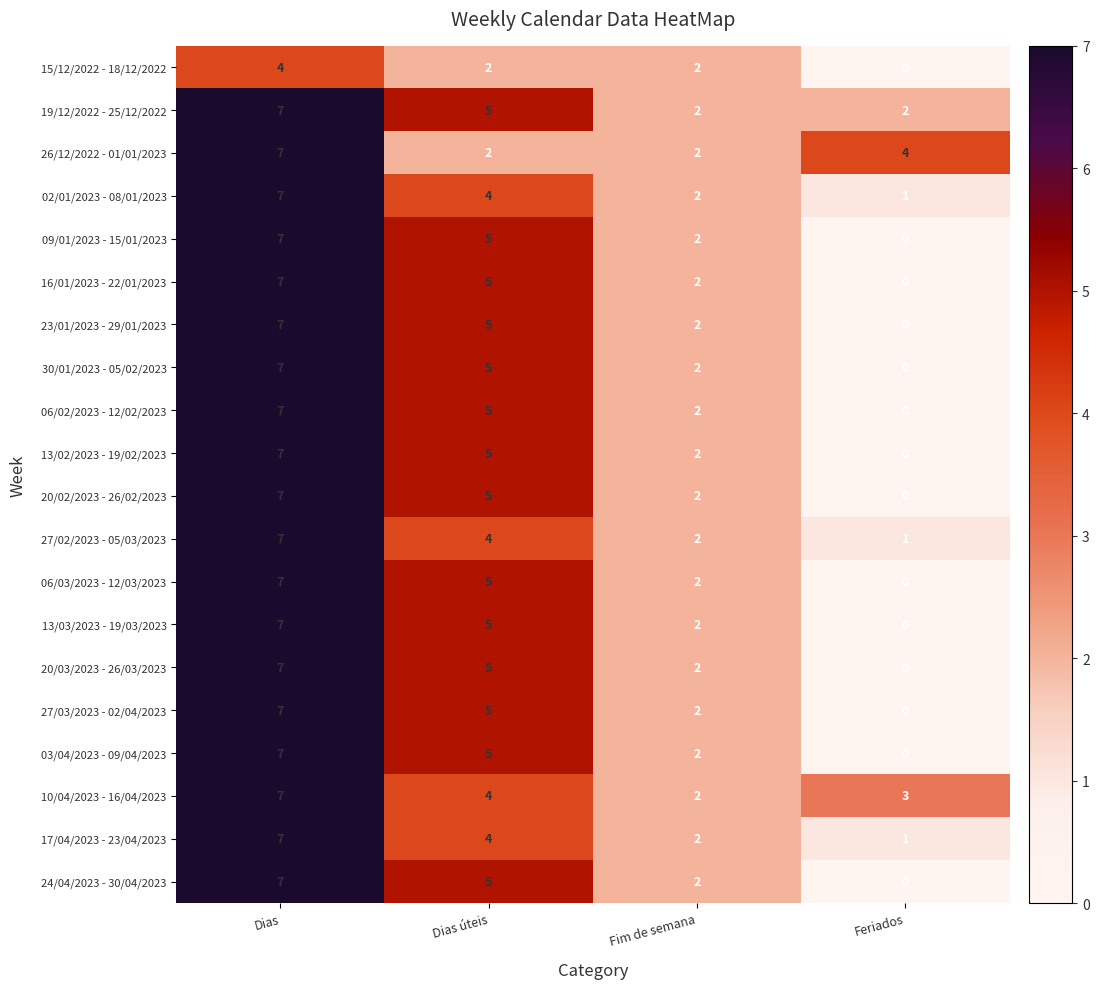

At which category does the chart reach its minimum across all series?

Feriados